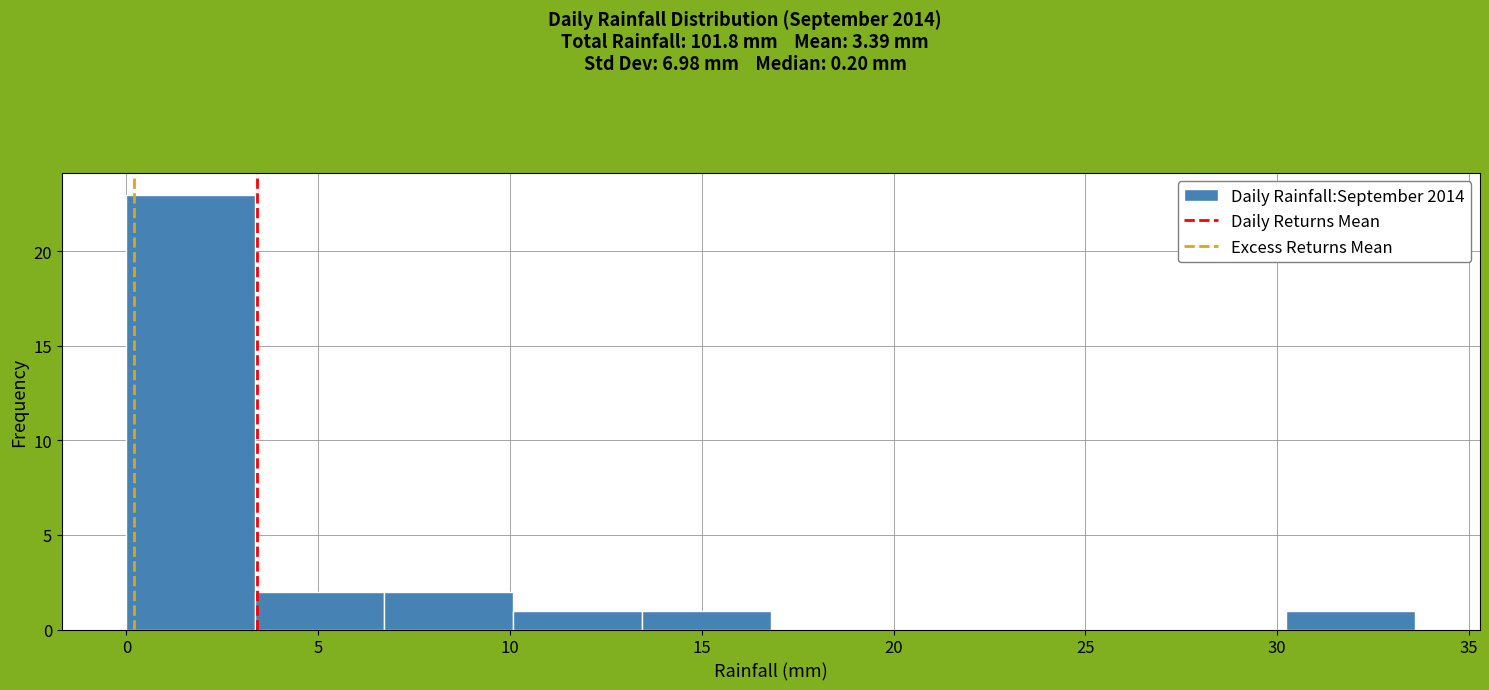

Reading left to right, transcribe this chart: for each bar, give the range it covers on the x-axis and its height. Neither the bar edges nor the heights are printed on the chart, so give them approximately, as read against the axes.

0.0 to 3.5: 23
3.5 to 6.5: 2
6.5 to 10.0: 2
10.0 to 13.5: 1
13.5 to 17.0: 1
17.0 to 20.0: 0
20.0 to 23.5: 0
23.5 to 27.0: 0
27.0 to 30.0: 0
30.0 to 33.5: 1